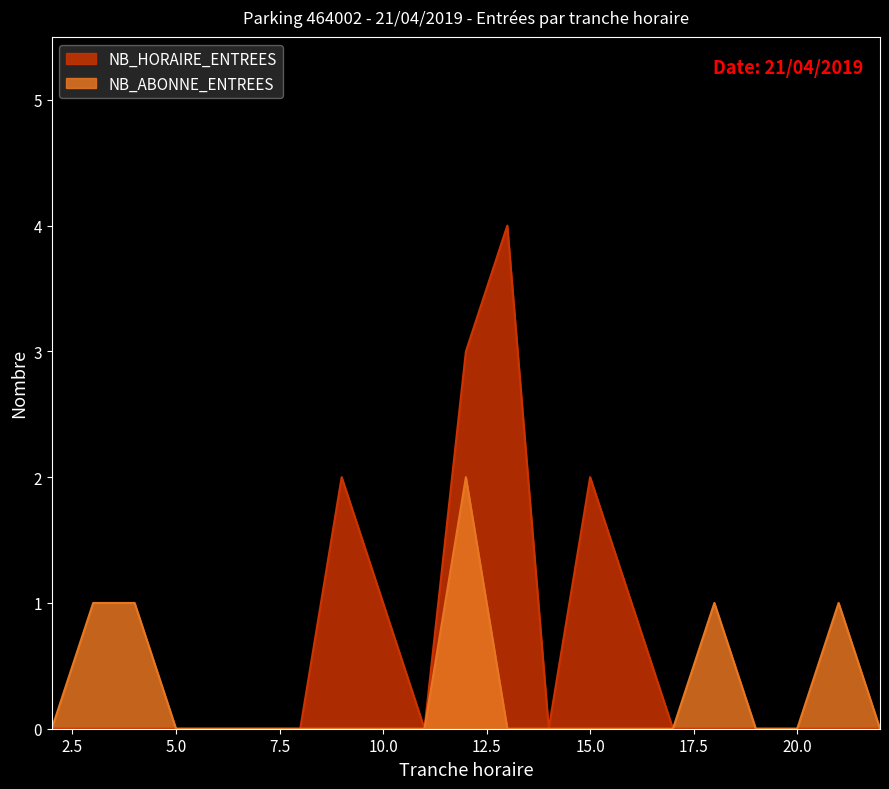

Reading left to right, transcribe all the data shown in this chart.

NB_HORAIRE_ENTREES: 2=0	3=0	4=0	5=0	6=0	7=0	8=0	9=2	10=1	11=0	12=3	13=4	14=0	15=2	16=1	17=0	18=0	19=0	20=0	21=0	22=0
NB_ABONNE_ENTREES: 2=0	3=1	4=1	5=0	6=0	7=0	8=0	9=0	10=0	11=0	12=2	13=0	14=0	15=0	16=0	17=0	18=1	19=0	20=0	21=1	22=0